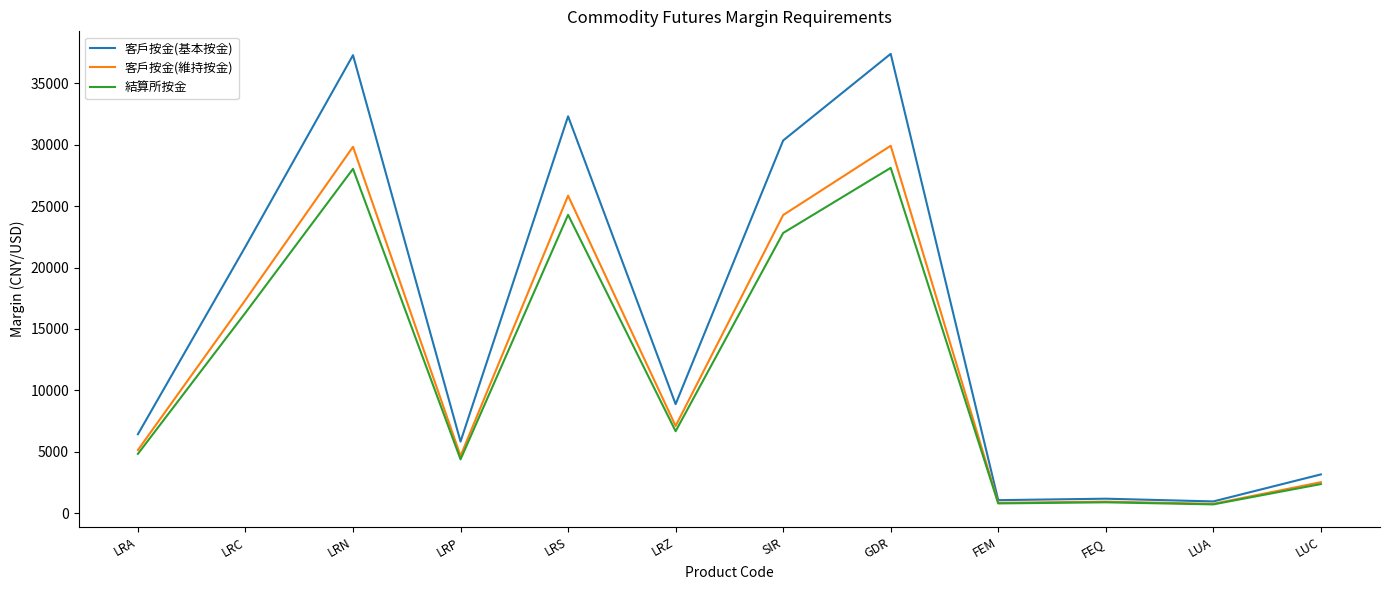

What is the total value across all series at SIR?

77416